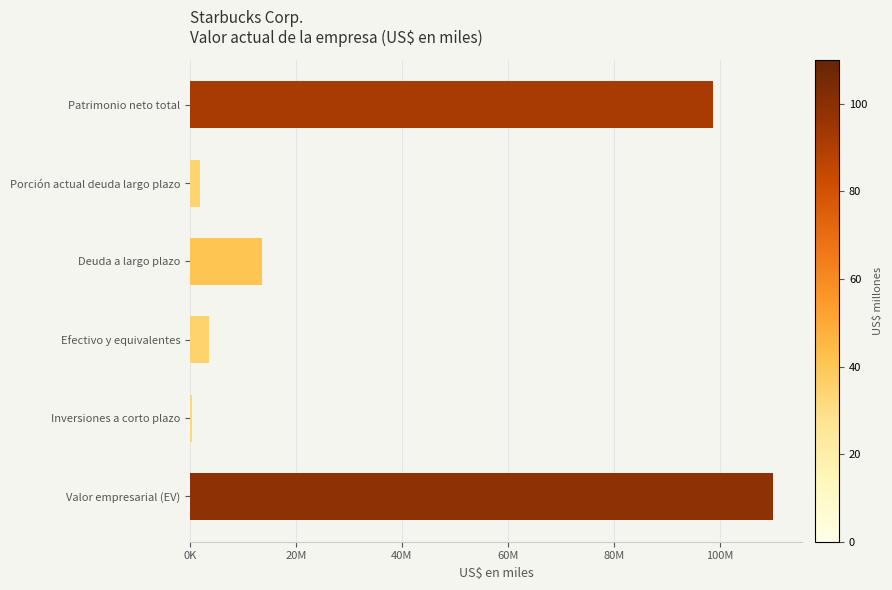

What is the greatest value displayed?

110091430